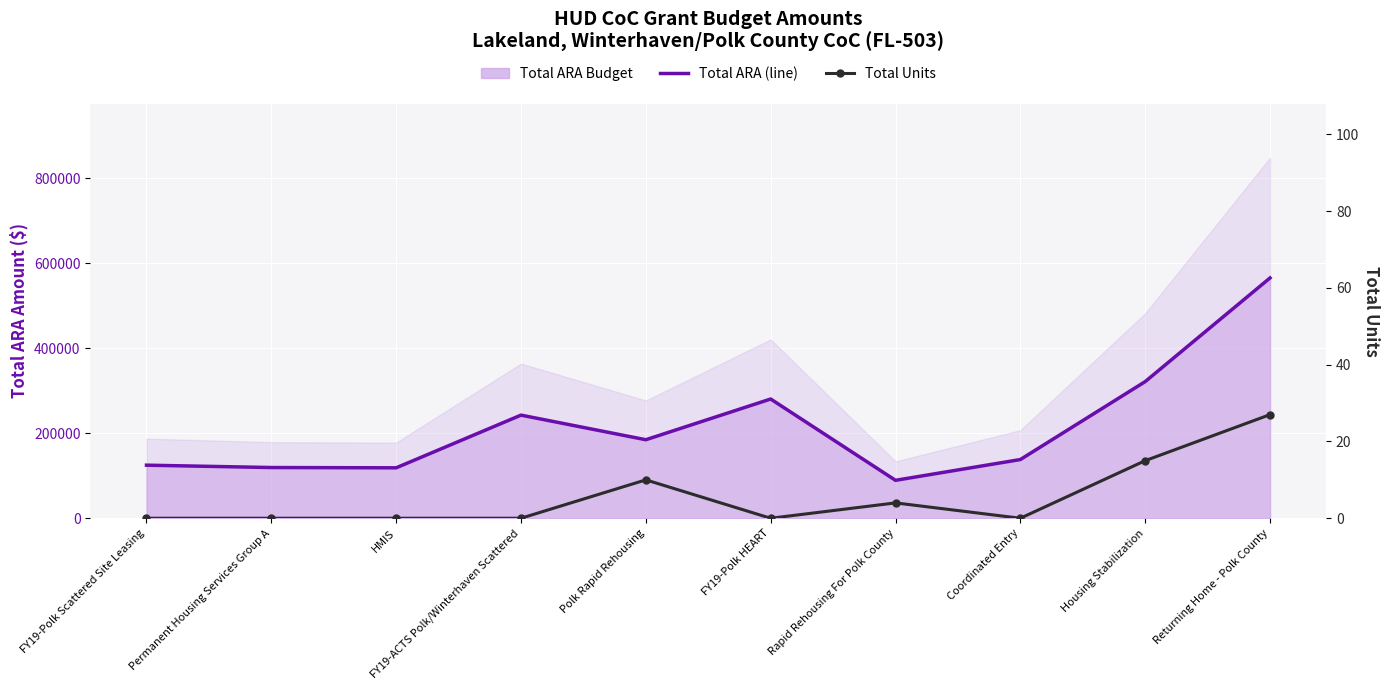

True or false: Total ARA (line) and Total Units cross at least once.

False